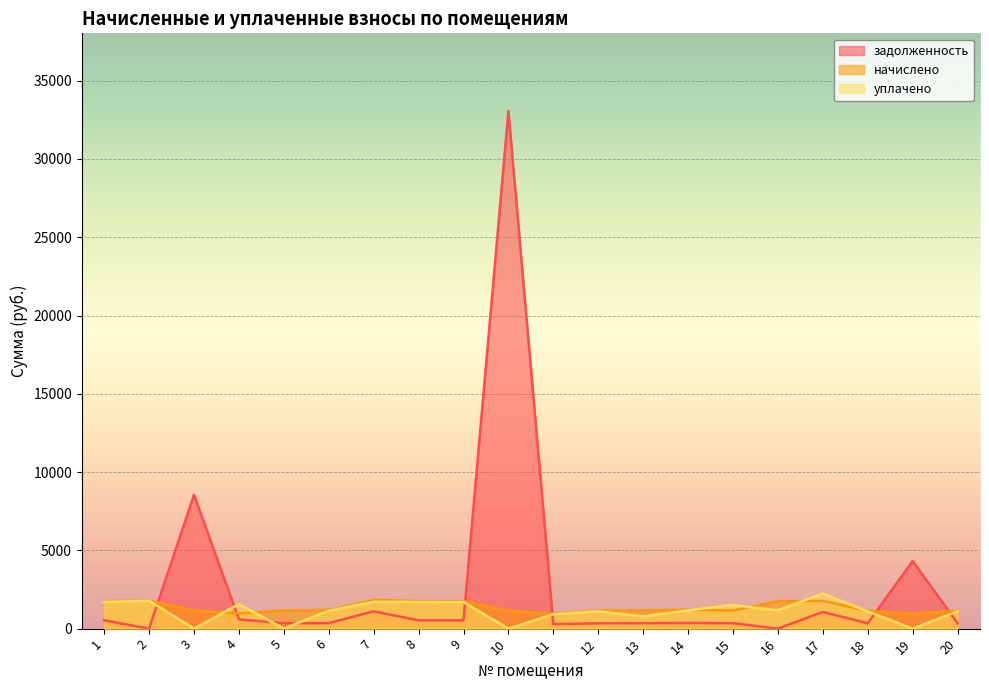

How many intersections are there between уплачено and начислено?

6